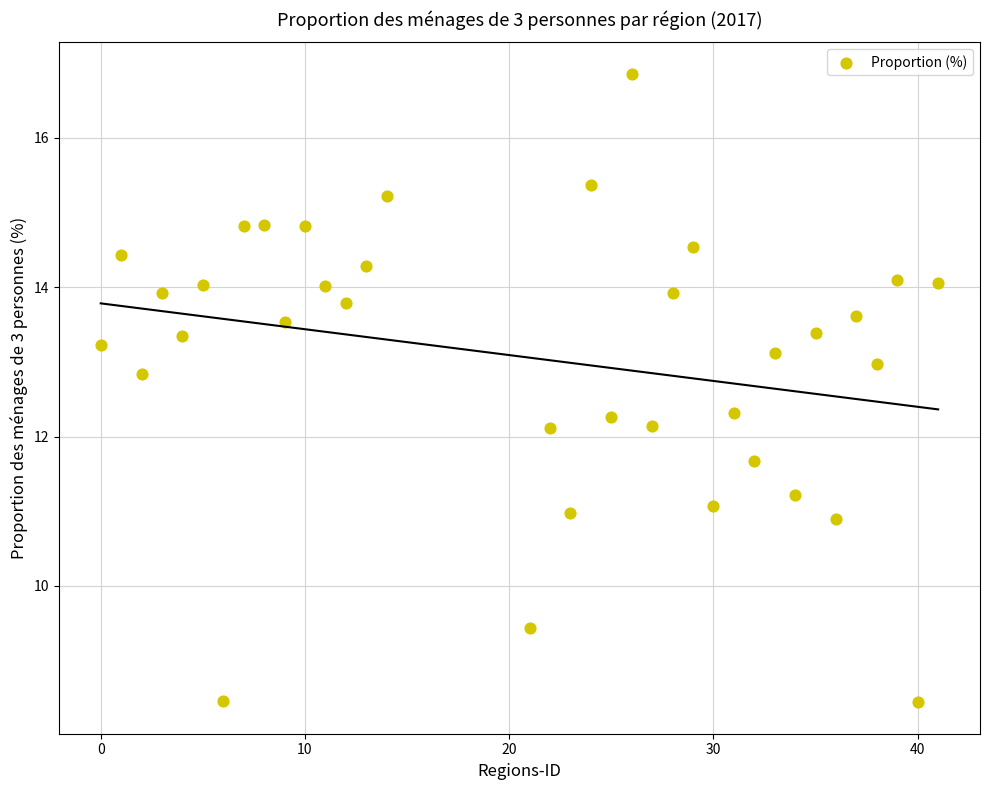

What is the range of X values (max minus min)?

41.0